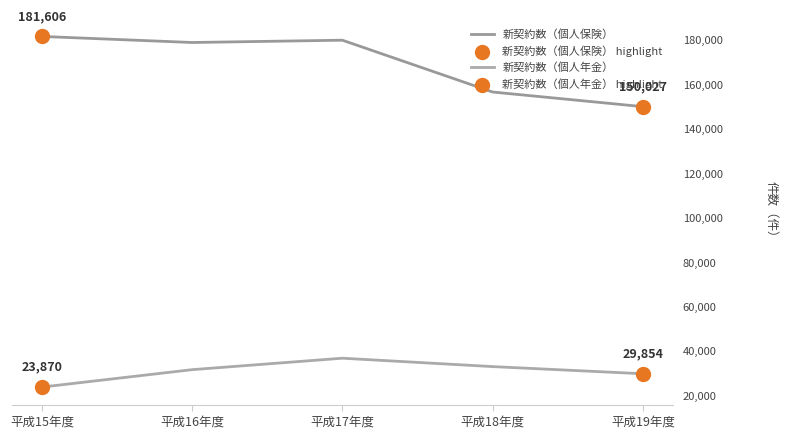

At how many categories does at least one series exceed 28217?

5